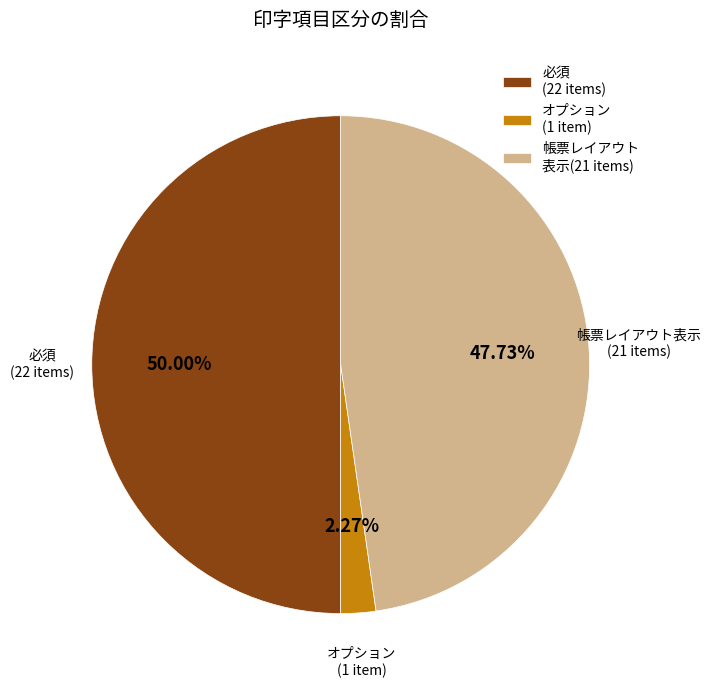

Approximately how many times larger is the value at 帳票レイアウト 表示(21 items) compared to 必須 (22 items)?

1.0